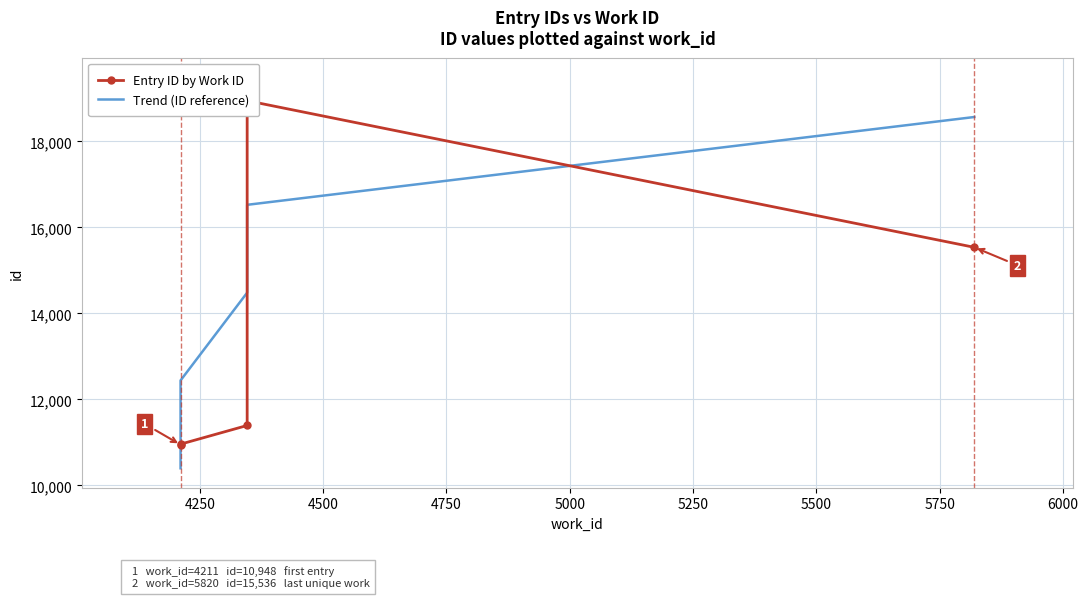

What is the value of the Trend (ID reference) point at the 3rd from the left?

14482.9